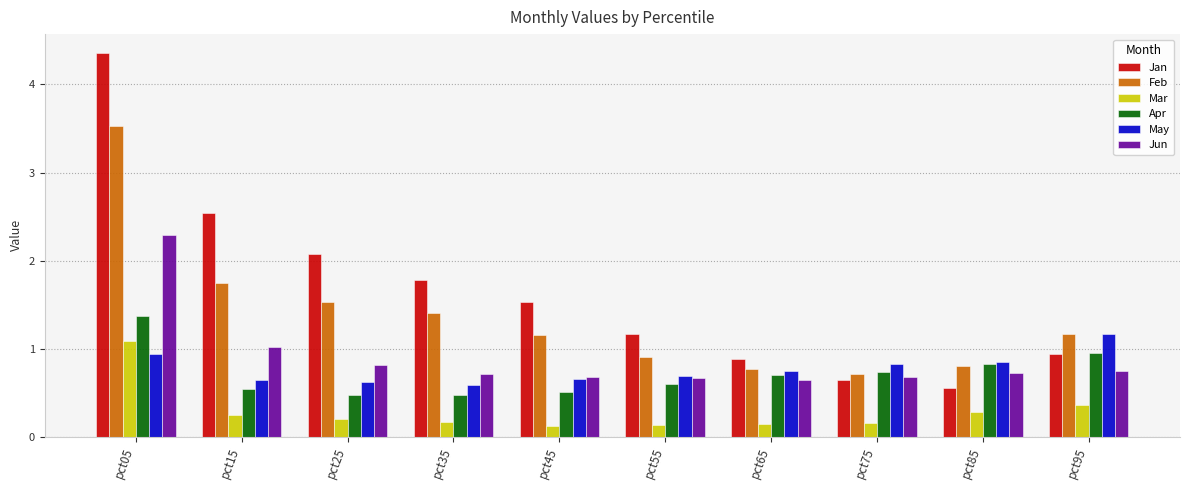

Count the number of categories in the chart.

10